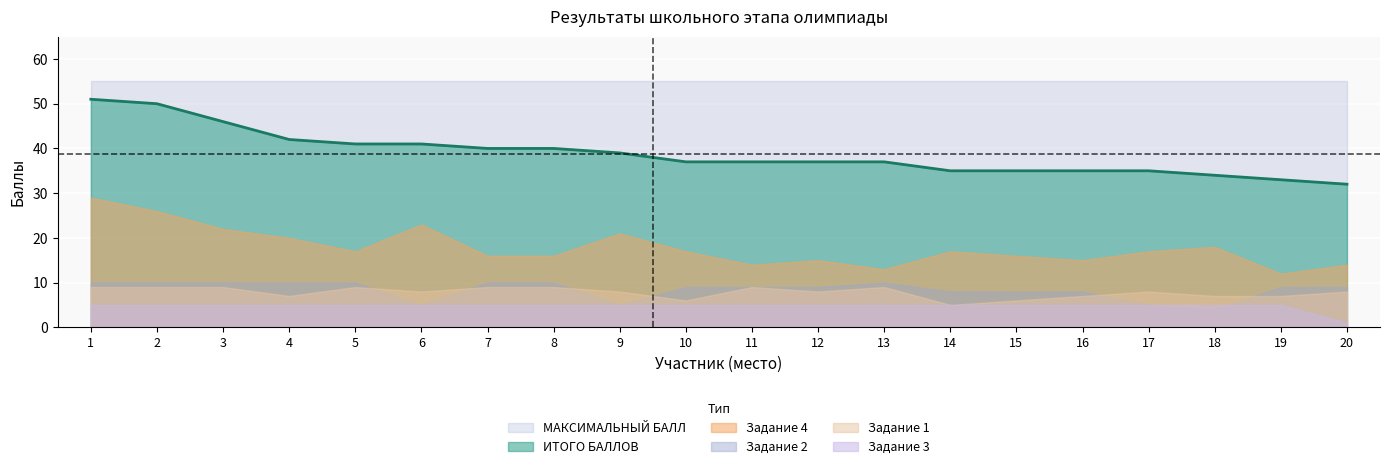

List the series in order of their peak value, lowest first.

Задание 3, Задание 1, Задание 2, Задание 4, ИТОГО БАЛЛОВ, МАКСИМАЛЬНЫЙ БАЛЛ